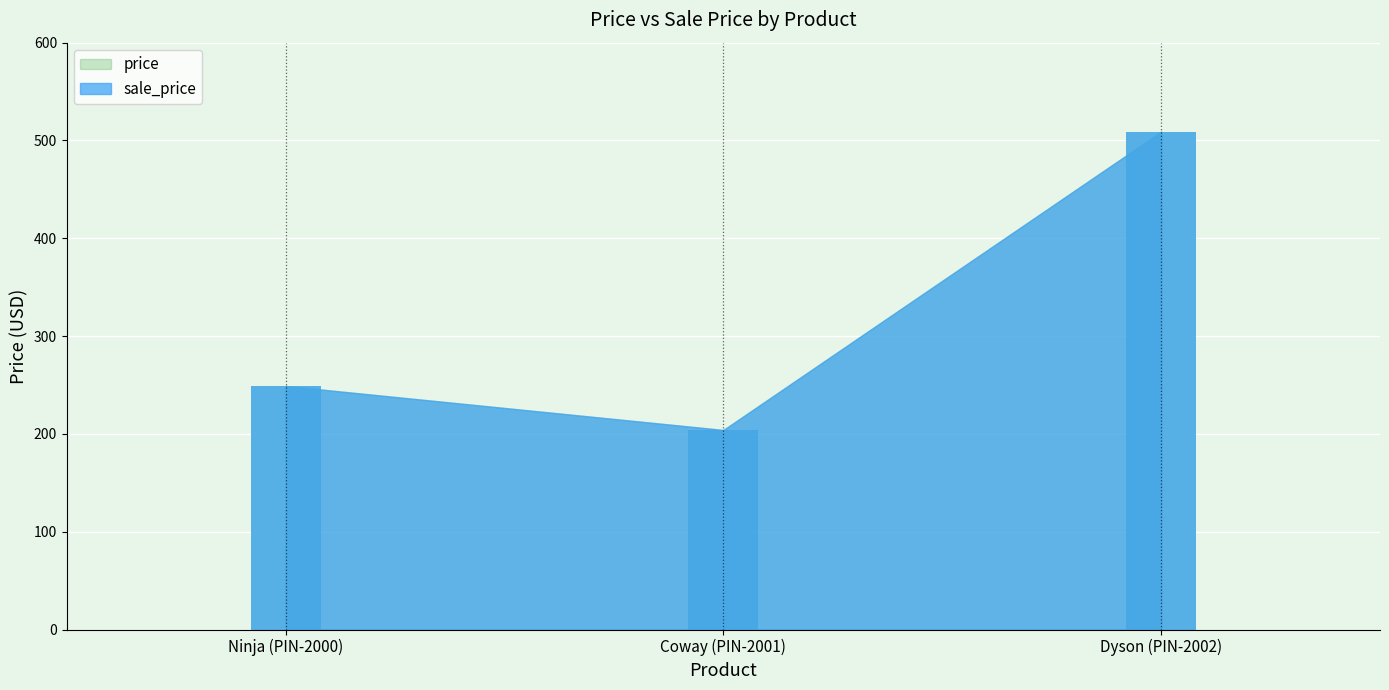

At which label does sale_price reach its peak?

Dyson (PIN-2002)